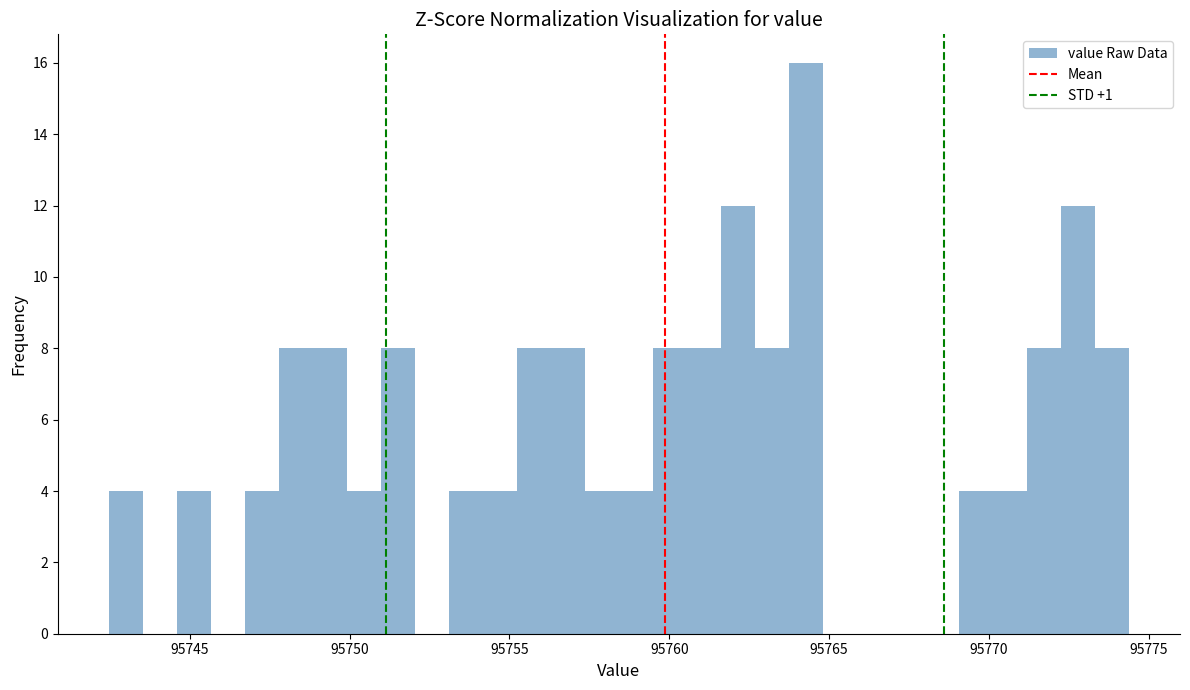

Around what value on the x-axis is the tallest bar? Give the approximate position of its centre, as read against the axis.

95764.5